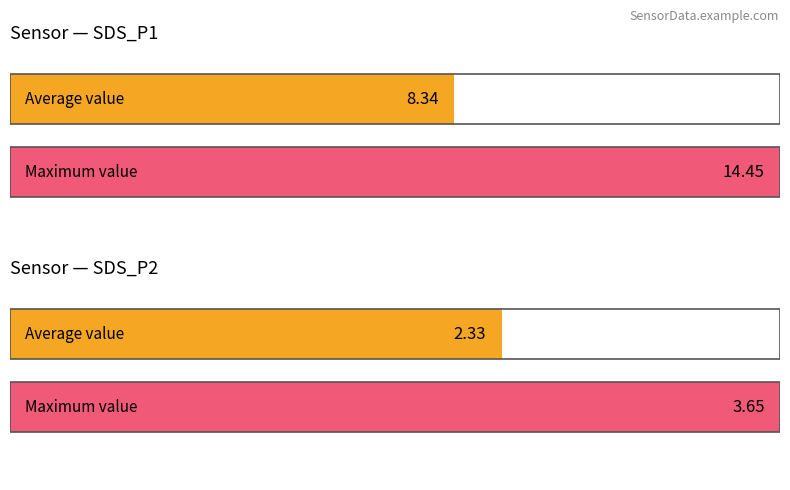

Which has a higher value, SDS_P2 or SDS_P1?

SDS_P1